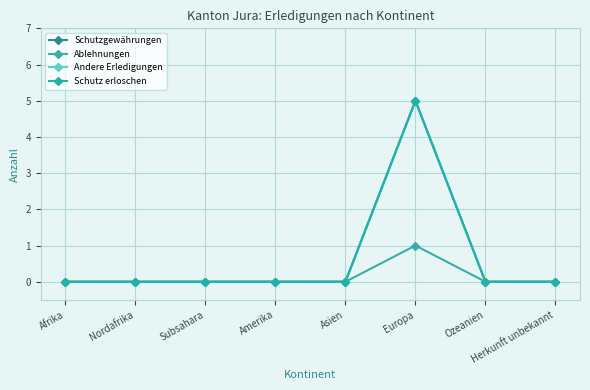

How many values in the Ablehnungen series exceed 0?

1